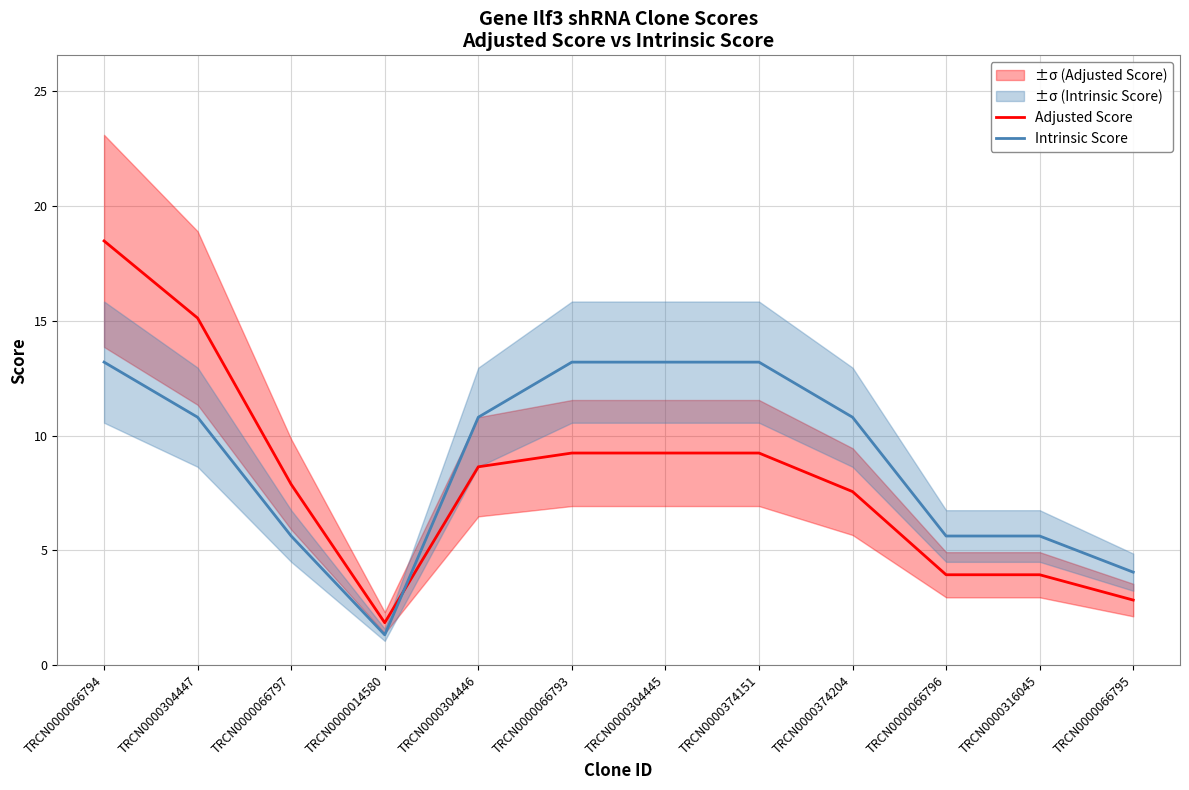

What is the lowest value of the Adjusted Score series?

1.8